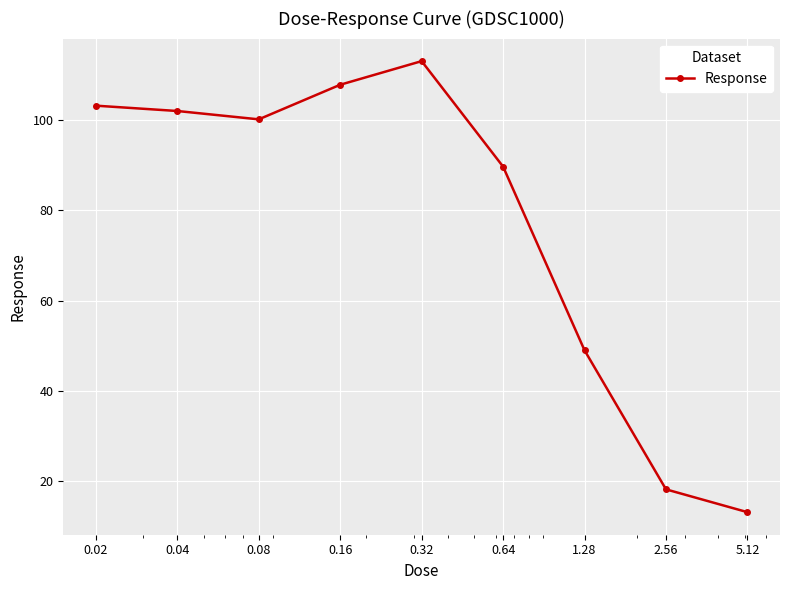

What is the smallest value displayed?

13.0